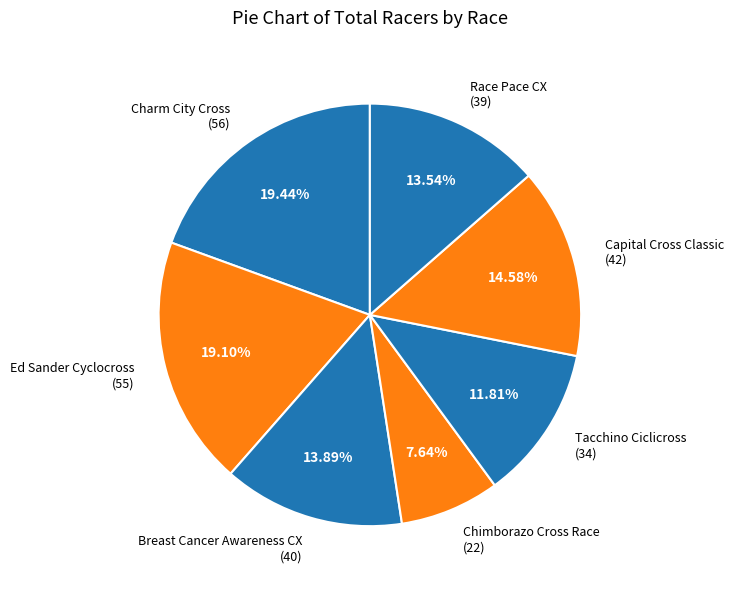

Which has a higher value, Charm City Cross (56) or Capital Cross Classic (42)?

Charm City Cross (56)